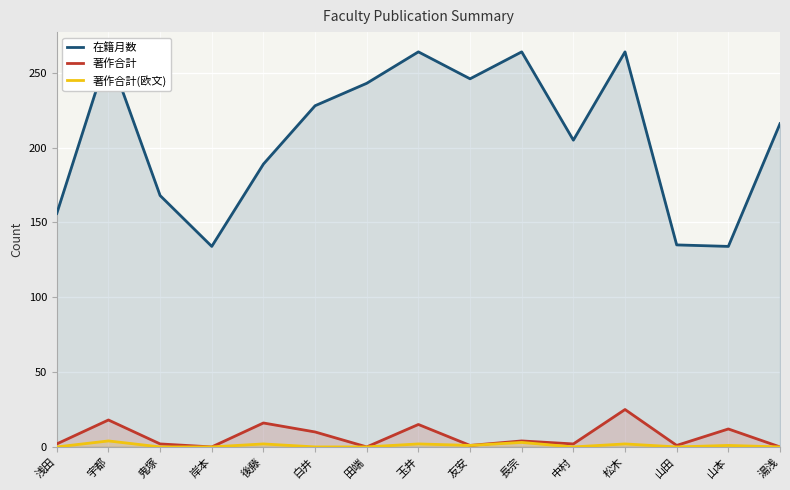

Reading left to right, list all the values displayed in this chart.

在籍月数: 156	264	168	134	189	228	243	264	246	264	205	264	135	134	216
著作合計: 2	18	2	0	16	10	0	15	1	4	2	25	1	12	0
著作合計(欧文): 0	4	0	0	2	0	0	2	1	3	0	2	0	1	0